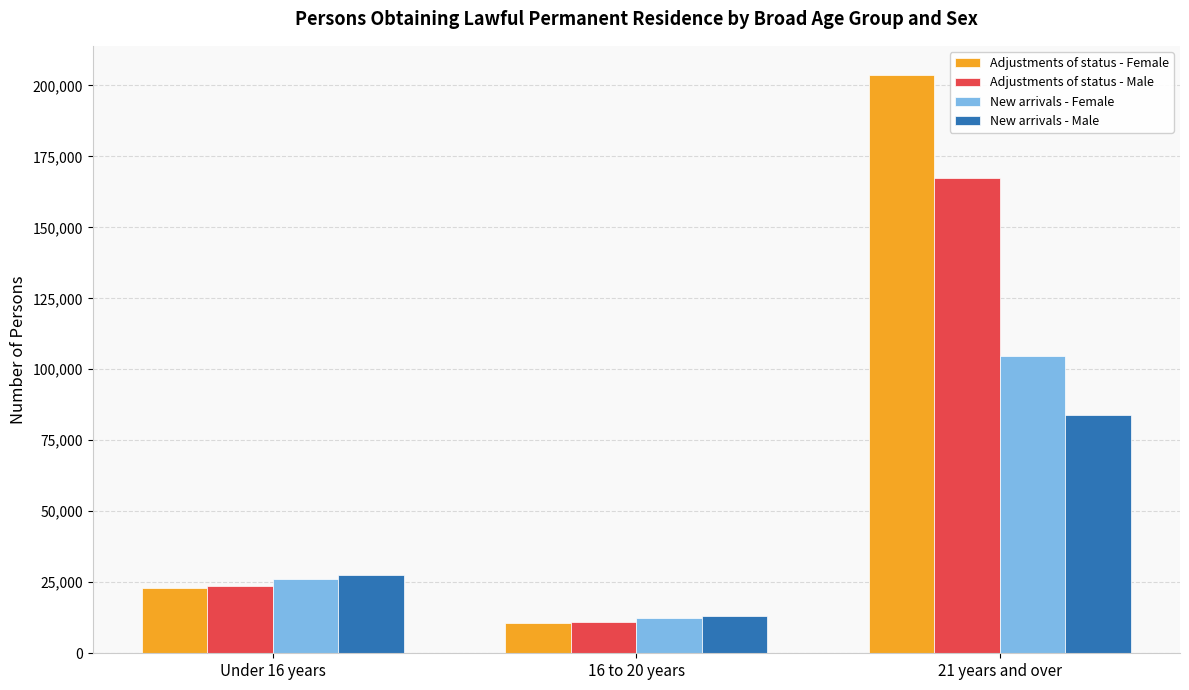

Which series has the largest total across all categories?

Adjustments of status - Female